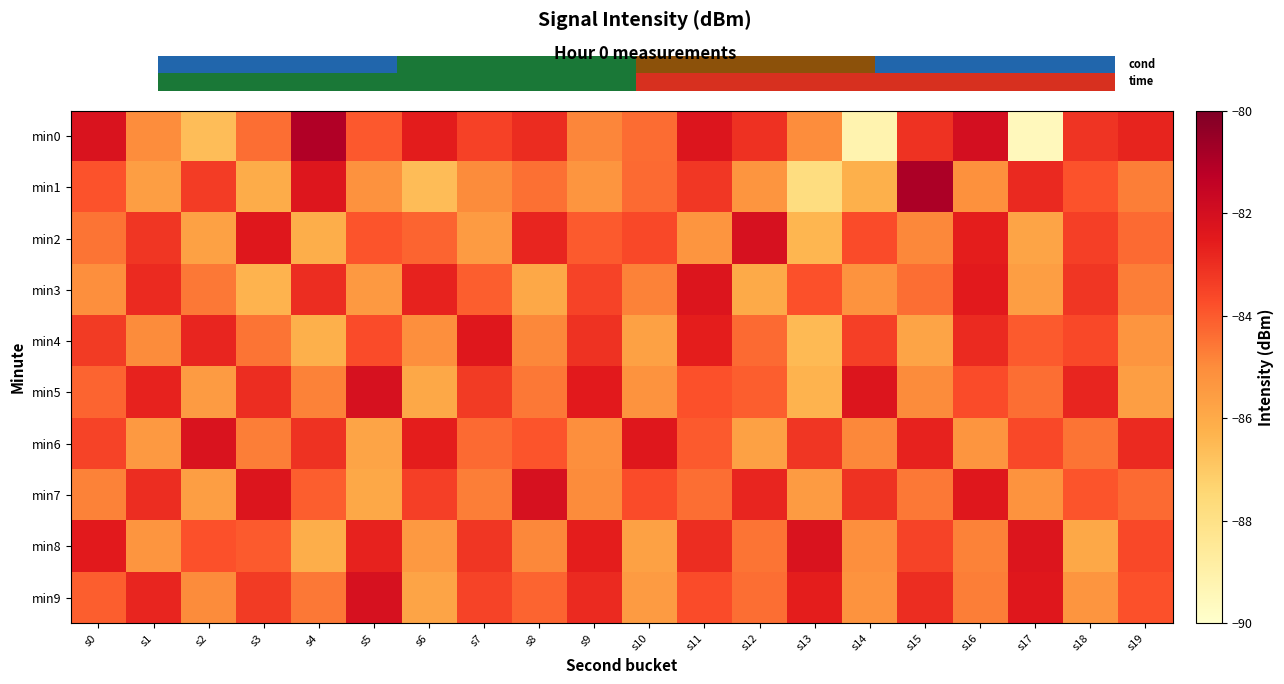

At s18, list the series in order from smallest to largest.

min8, min9, min6, min7, min1, min4, min2, min3, min0, min5